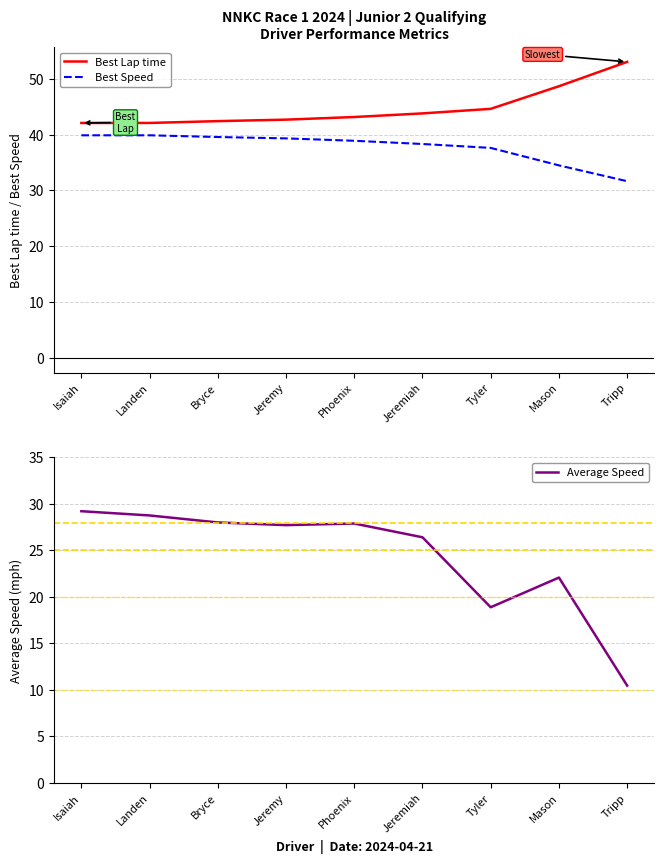

Read the Average Speed value at Bryce.

28.0